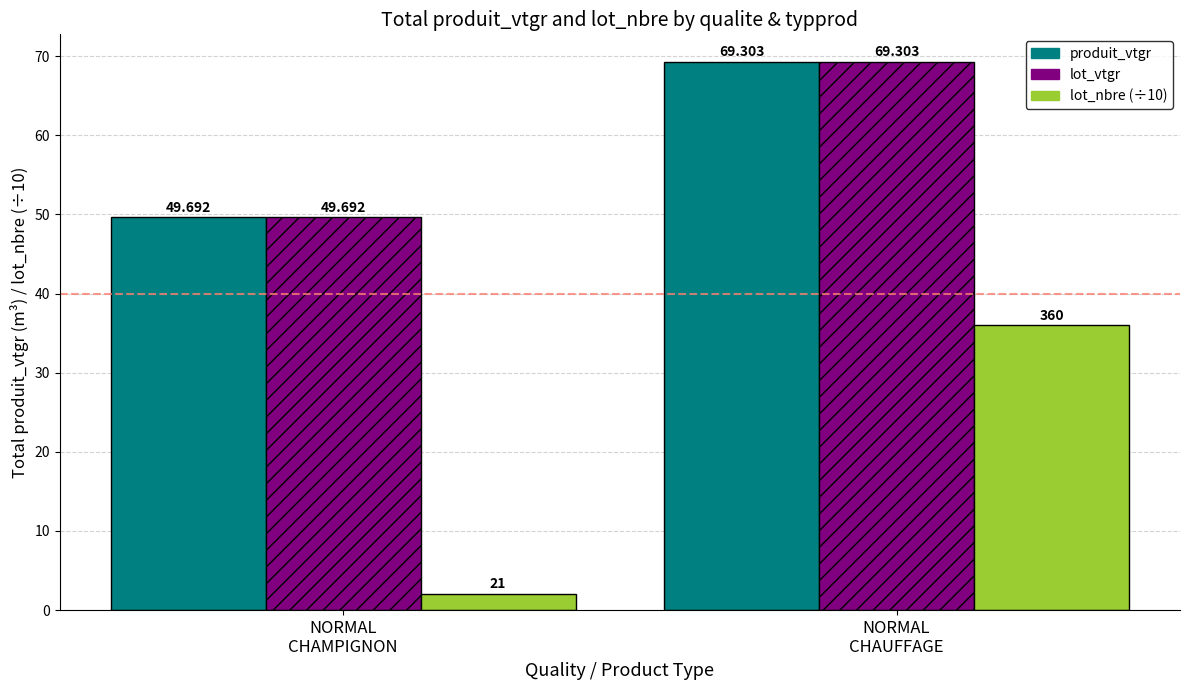

Is it true that produit_vtgr equals 69.3 at NORMAL
CHAUFFAGE?

True